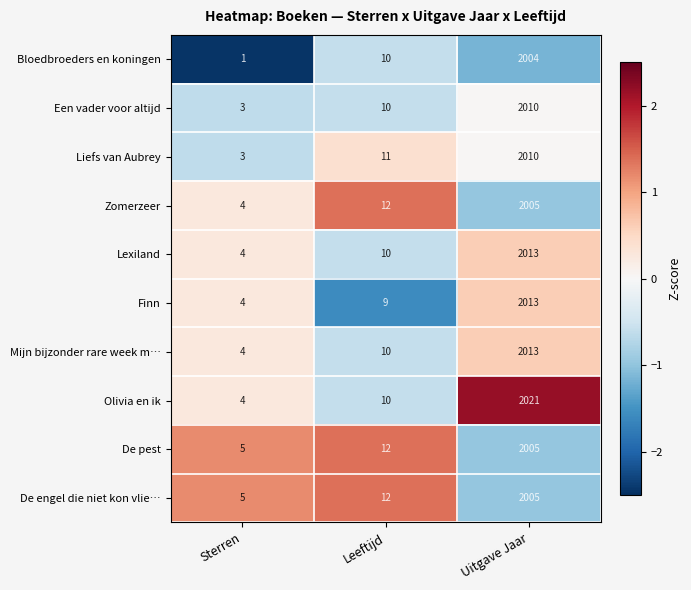

Read the Bloedbroeders en koningen value at Uitgave Jaar, to the nearest 100.

2000